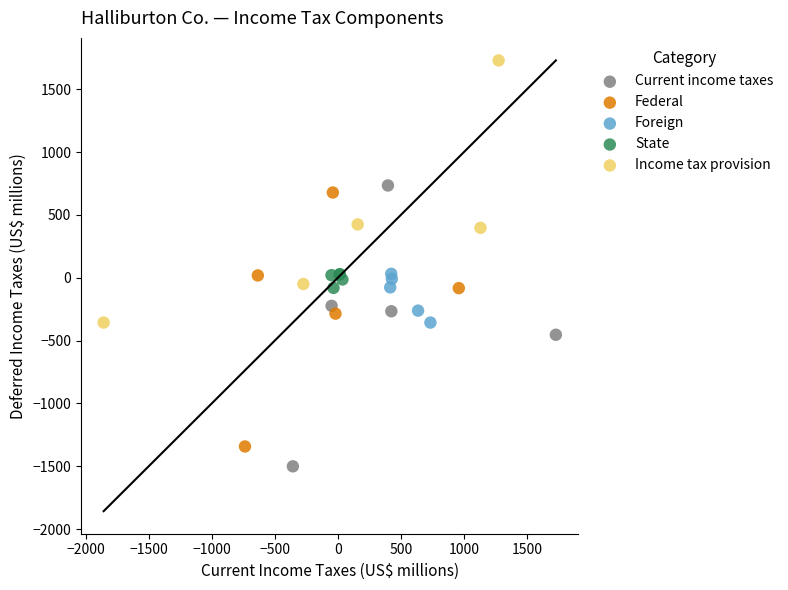

What are all the series names shown in the legend?

Current income taxes, Federal, Foreign, State, Income tax provision